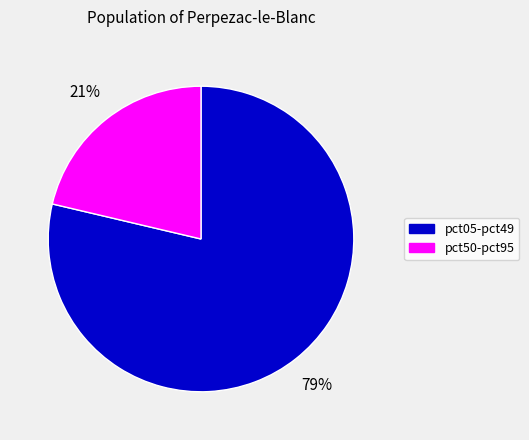

To the nearest percent, what is the average slice percentage?

50%